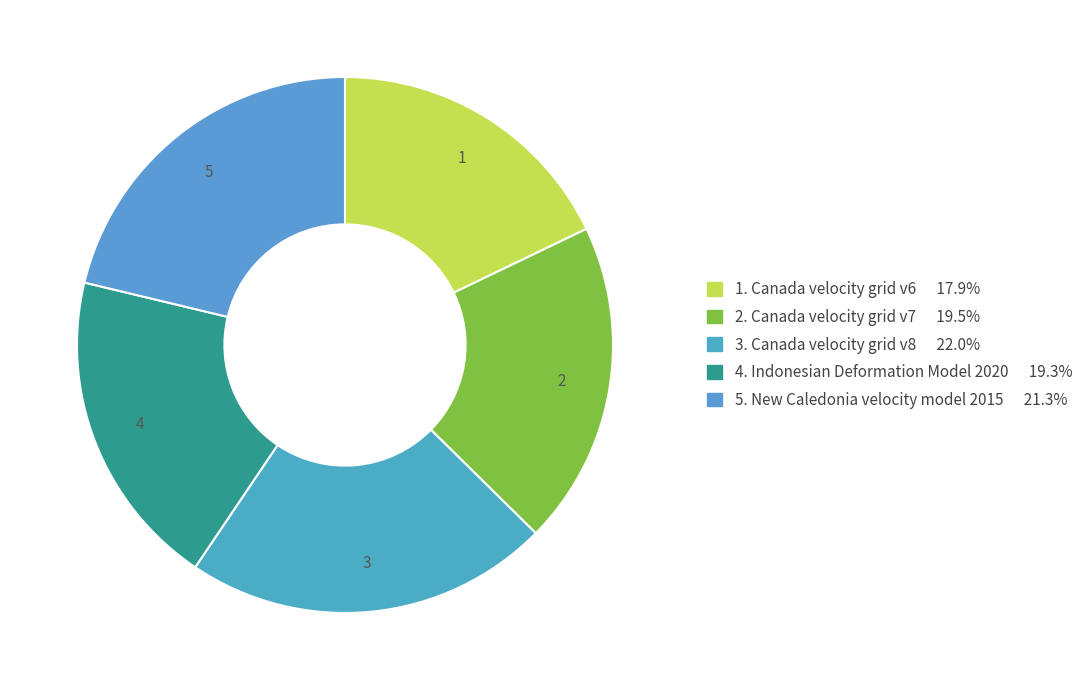

Count the number of slices in the pie.

5